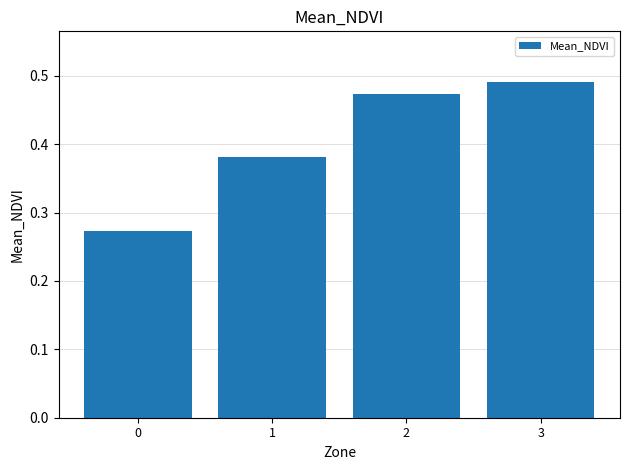

Count the values in the range 0 to 1.

4